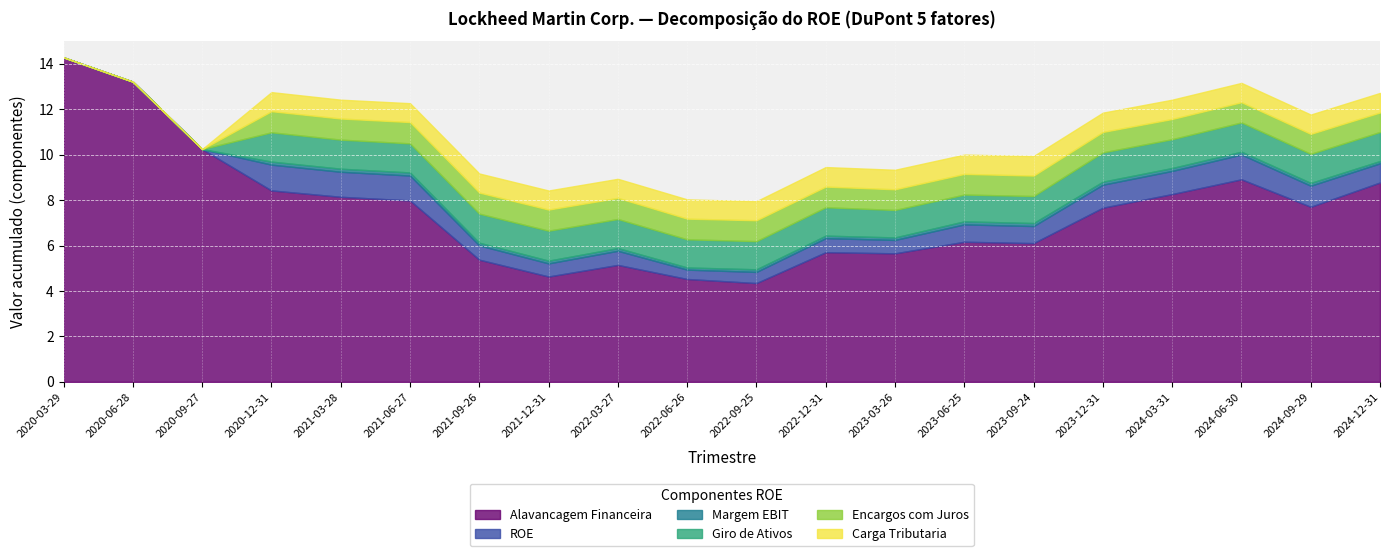

What is the approximate value of Encargos com Juros at 2023-09-24?

0.9